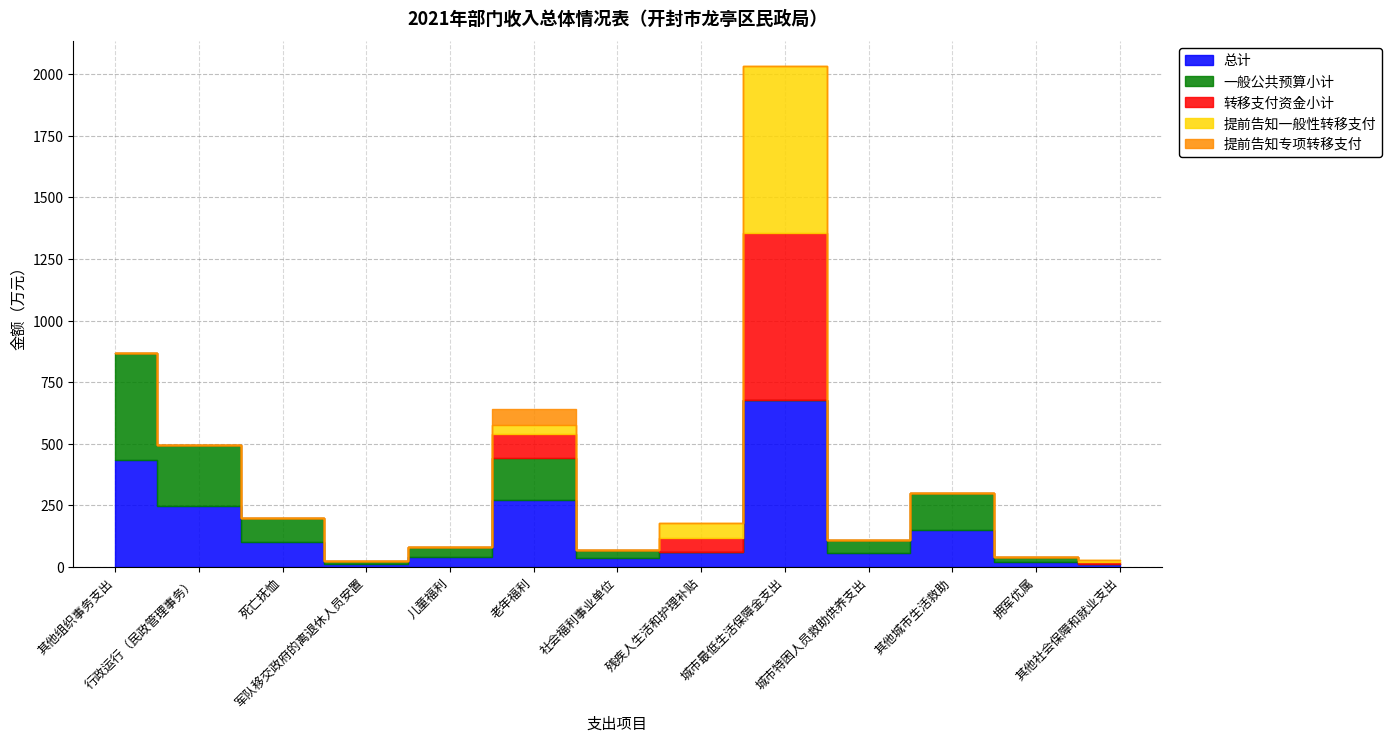

What is the sum of all 总计 values?

2112.5